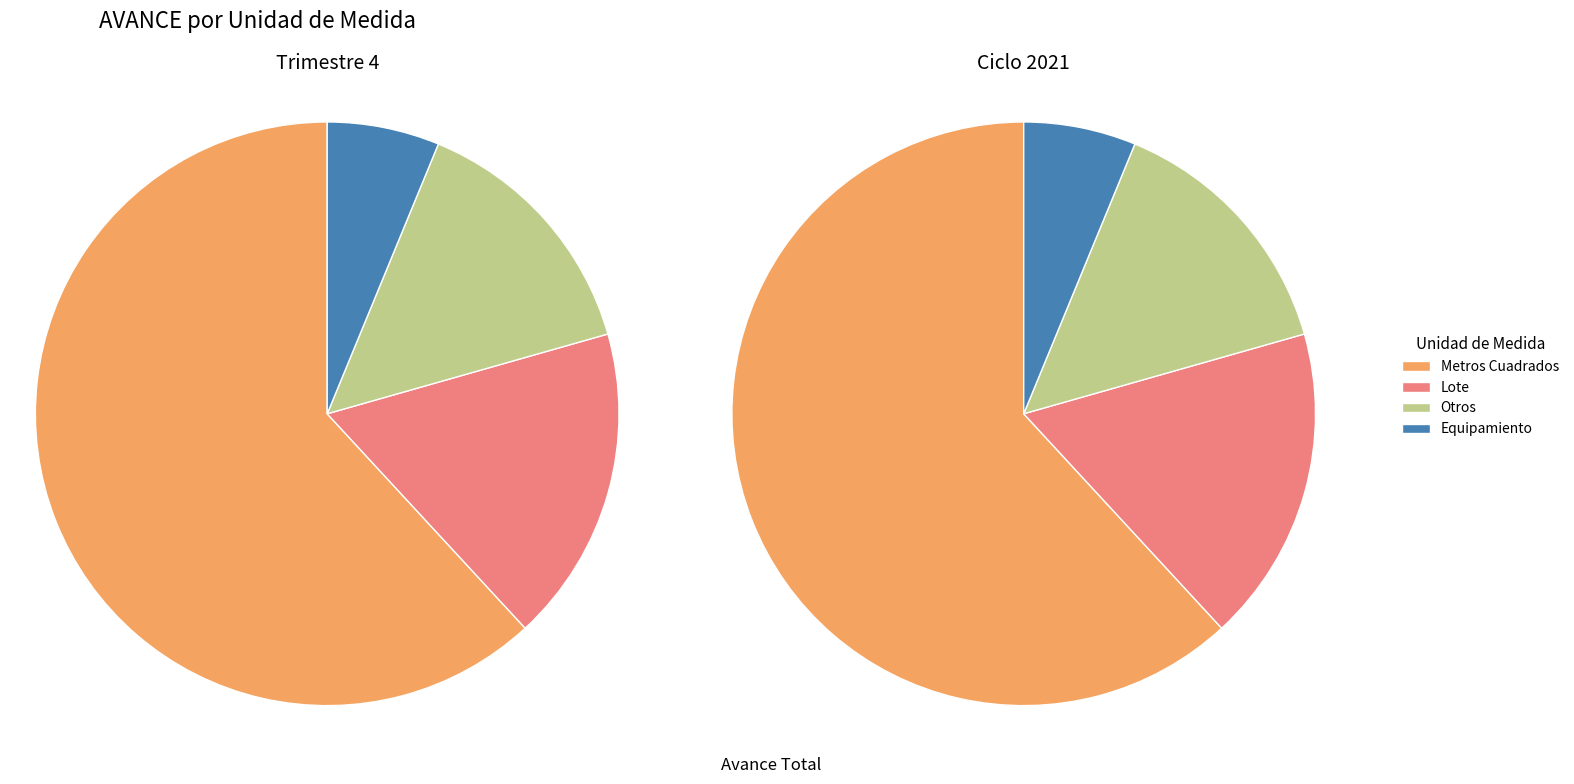

To the nearest percent, what percentage of the pie is Lote?

17%